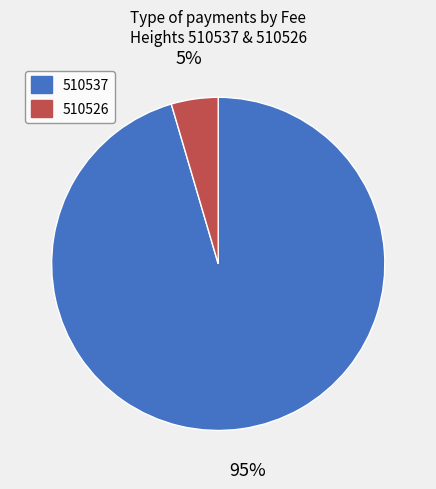

Which slice is the largest?

510537